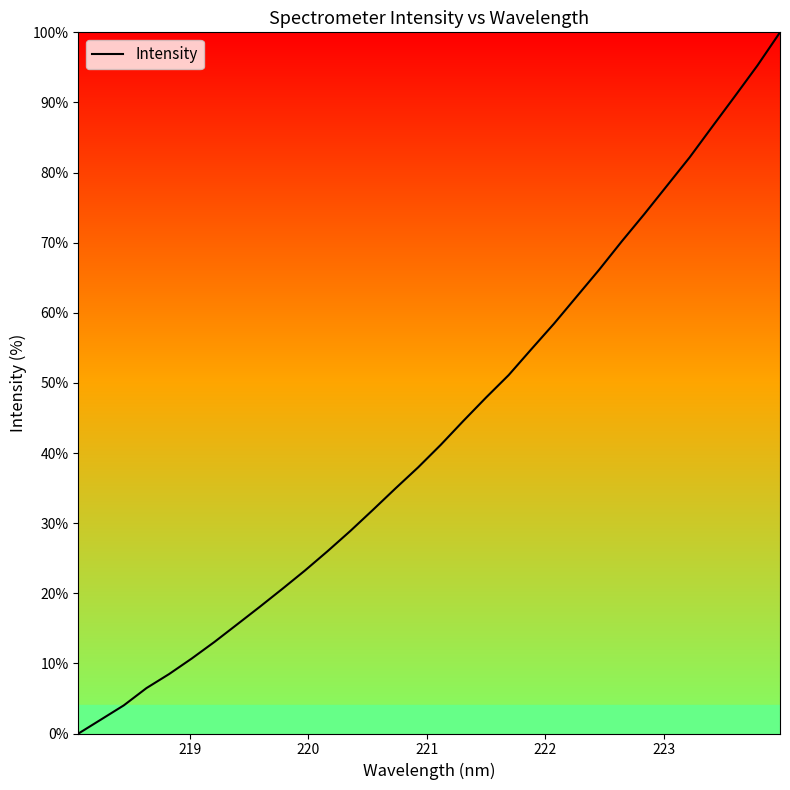

How many positive values are there?

31